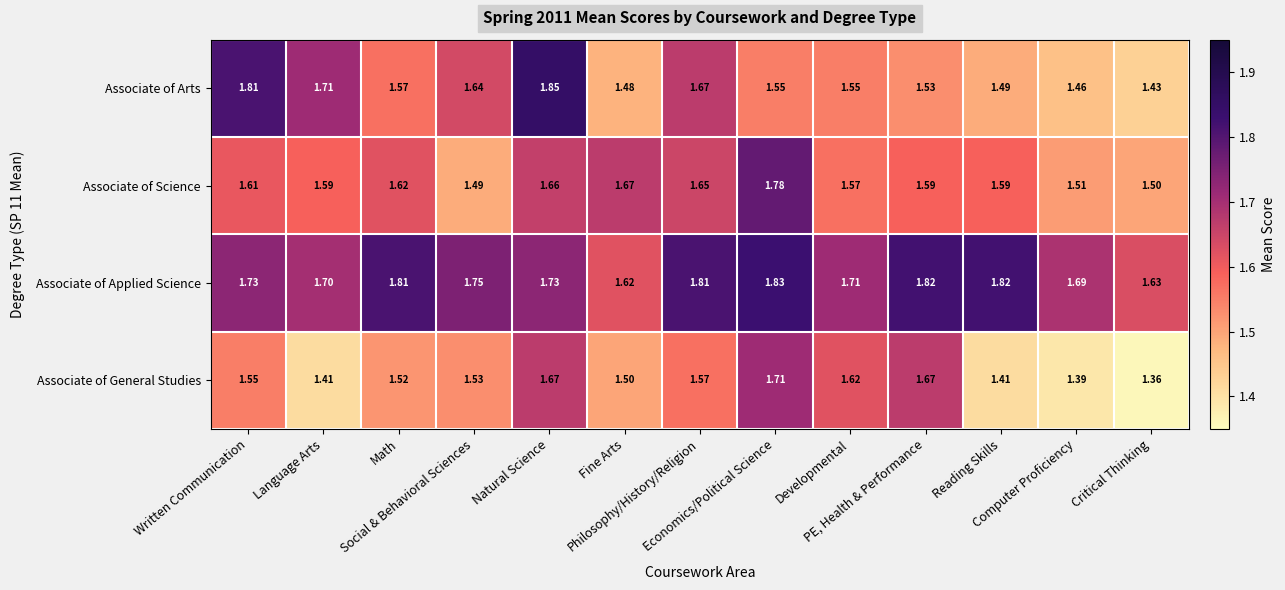

Which series has the largest total across all categories?

Associate of Applied Science